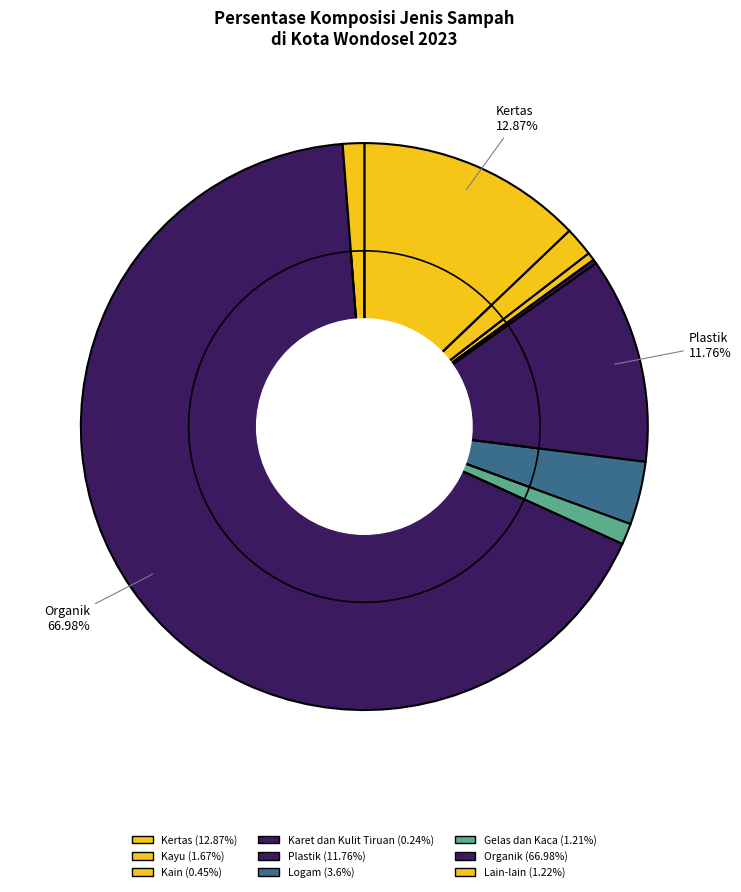

What percentage is NOT represented by Organik?

33.0%